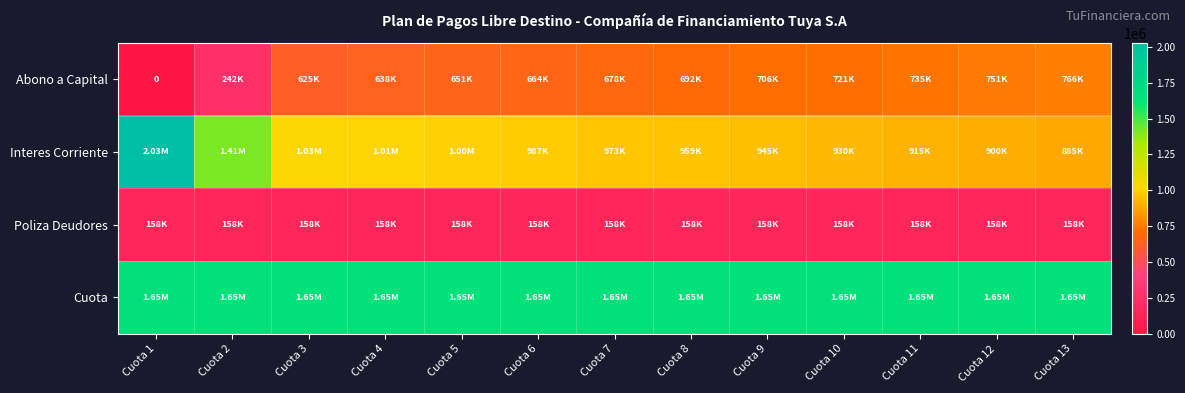

Which category has the highest value across all series?

Cuota 1